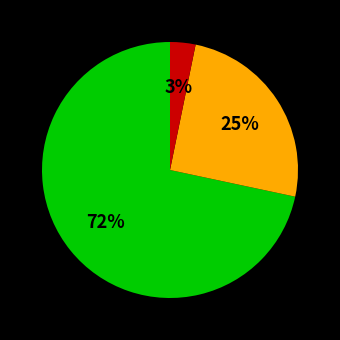

To the nearest percent, what is the average slice percentage?

33%